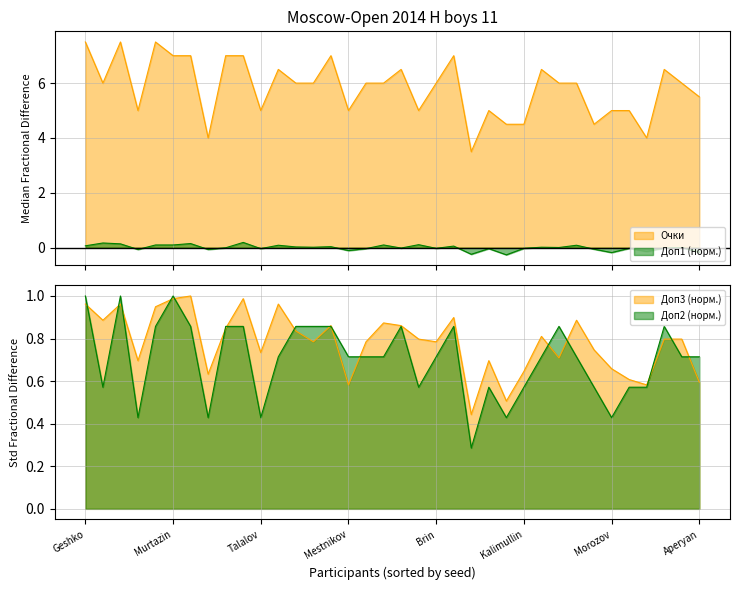

What is the label of the 13th point from the left?

Schukin